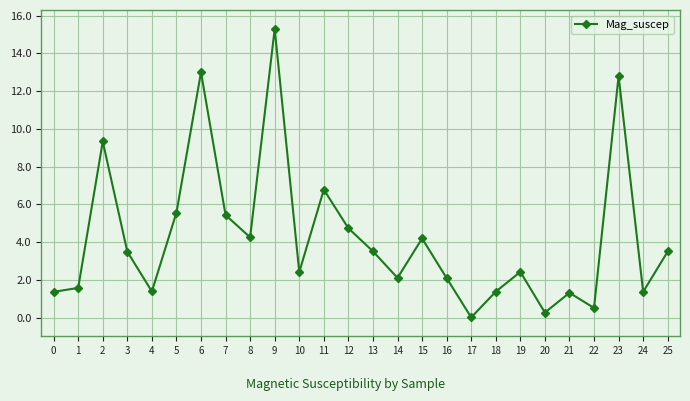

How many points are lower than both their immediate neighbors (excluding endpoints)?

8